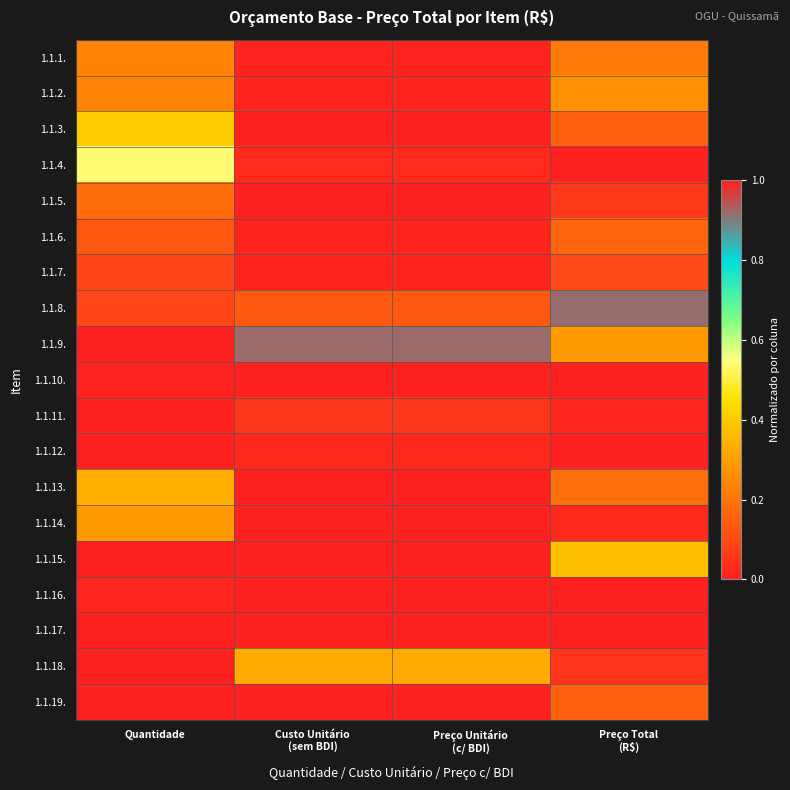

Reading left to right, transcribe all the data shown in this chart.

1.1.1.: Quantidade=0.2	Custo Unitário
(sem BDI)=0.0	Preço Unitário
(c/ BDI)=0.0	Preço Total
(R$)=0.2
1.1.2.: Quantidade=0.2	Custo Unitário
(sem BDI)=0.0	Preço Unitário
(c/ BDI)=0.0	Preço Total
(R$)=0.3
1.1.3.: Quantidade=0.4	Custo Unitário
(sem BDI)=0.0	Preço Unitário
(c/ BDI)=0.0	Preço Total
(R$)=0.2
1.1.4.: Quantidade=0.5	Custo Unitário
(sem BDI)=0.0	Preço Unitário
(c/ BDI)=0.0	Preço Total
(R$)=1.0
1.1.5.: Quantidade=0.2	Custo Unitário
(sem BDI)=0.0	Preço Unitário
(c/ BDI)=0.0	Preço Total
(R$)=0.1
1.1.6.: Quantidade=0.1	Custo Unitário
(sem BDI)=0.0	Preço Unitário
(c/ BDI)=0.0	Preço Total
(R$)=0.2
1.1.7.: Quantidade=0.1	Custo Unitário
(sem BDI)=0.0	Preço Unitário
(c/ BDI)=0.0	Preço Total
(R$)=0.1
1.1.8.: Quantidade=0.1	Custo Unitário
(sem BDI)=0.1	Preço Unitário
(c/ BDI)=0.1	Preço Total
(R$)=0.9
1.1.9.: Quantidade=0.0	Custo Unitário
(sem BDI)=0.9	Preço Unitário
(c/ BDI)=0.9	Preço Total
(R$)=0.3
1.1.10.: Quantidade=0.0	Custo Unitário
(sem BDI)=0.0	Preço Unitário
(c/ BDI)=0.0	Preço Total
(R$)=0.0
1.1.11.: Quantidade=0.0	Custo Unitário
(sem BDI)=0.1	Preço Unitário
(c/ BDI)=0.1	Preço Total
(R$)=0.0
1.1.12.: Quantidade=0.0	Custo Unitário
(sem BDI)=0.0	Preço Unitário
(c/ BDI)=0.0	Preço Total
(R$)=0.0
1.1.13.: Quantidade=0.3	Custo Unitário
(sem BDI)=0.0	Preço Unitário
(c/ BDI)=0.0	Preço Total
(R$)=0.2
1.1.14.: Quantidade=0.3	Custo Unitário
(sem BDI)=0.0	Preço Unitário
(c/ BDI)=0.0	Preço Total
(R$)=0.0
1.1.15.: Quantidade=1.0	Custo Unitário
(sem BDI)=0.0	Preço Unitário
(c/ BDI)=0.0	Preço Total
(R$)=0.4
1.1.16.: Quantidade=0.0	Custo Unitário
(sem BDI)=0.0	Preço Unitário
(c/ BDI)=0.0	Preço Total
(R$)=0.0
1.1.17.: Quantidade=0.0	Custo Unitário
(sem BDI)=0.0	Preço Unitário
(c/ BDI)=0.0	Preço Total
(R$)=0.0
1.1.18.: Quantidade=0.0	Custo Unitário
(sem BDI)=0.3	Preço Unitário
(c/ BDI)=0.3	Preço Total
(R$)=0.1
1.1.19.: Quantidade=0.0	Custo Unitário
(sem BDI)=1.0	Preço Unitário
(c/ BDI)=1.0	Preço Total
(R$)=0.2